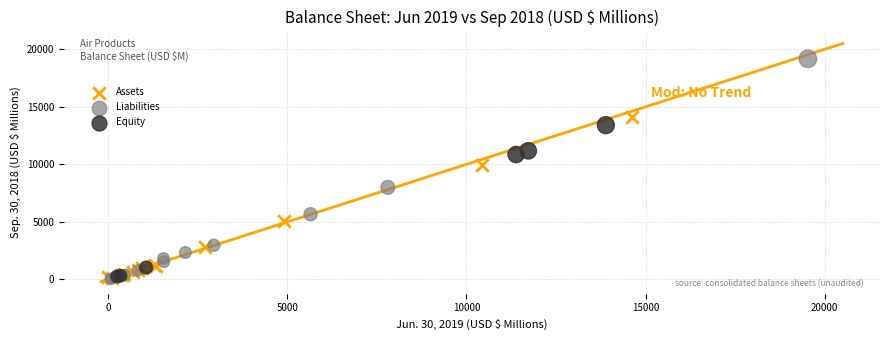

Which series contains the highest Y value?

Liabilities